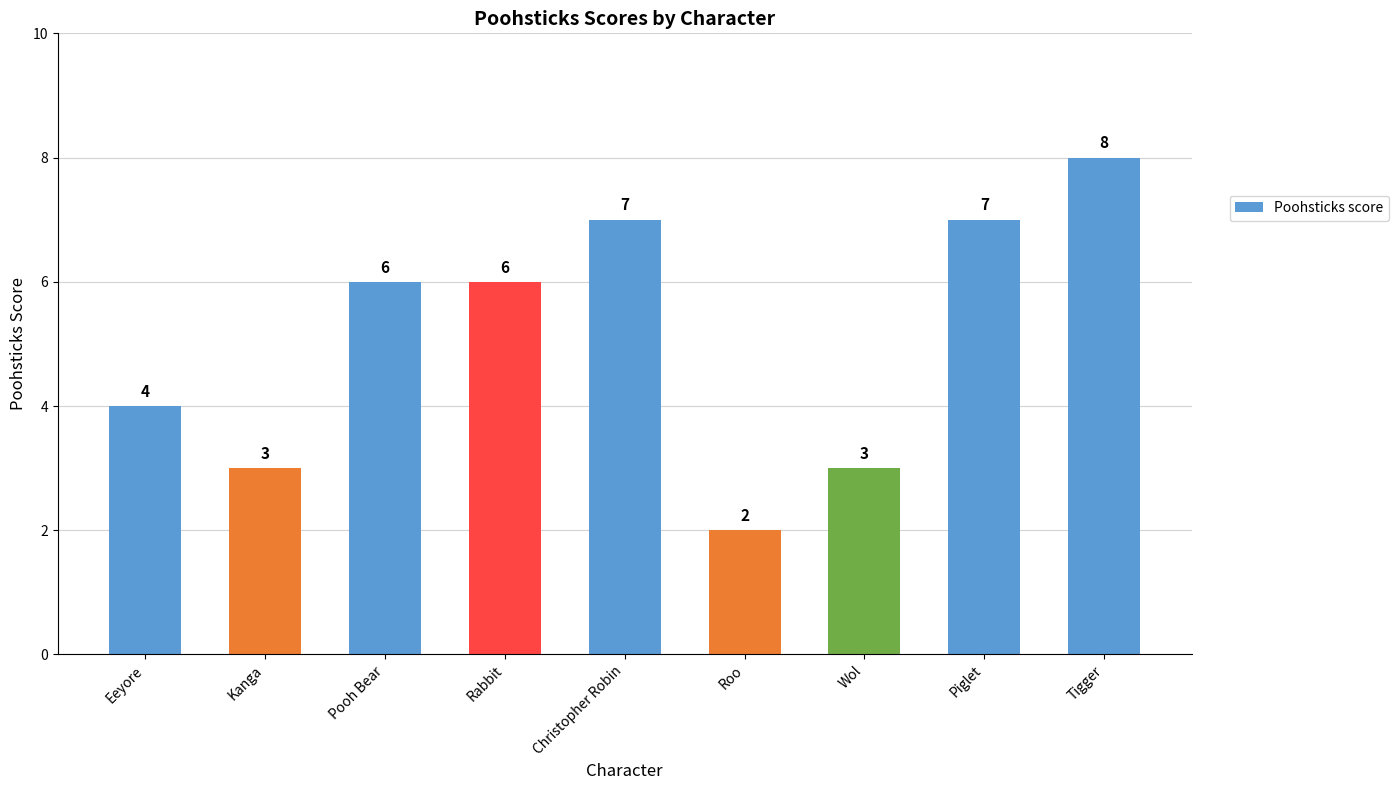

What is the minimum value shown in the chart?

2